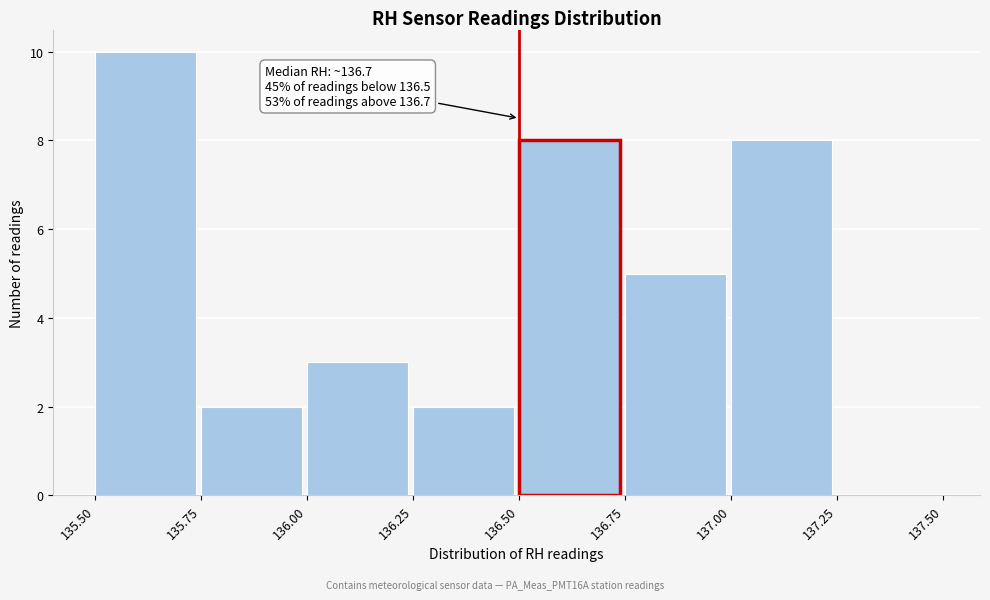

Over which range of the x-axis is the bar tallest?

135.50 to 135.75